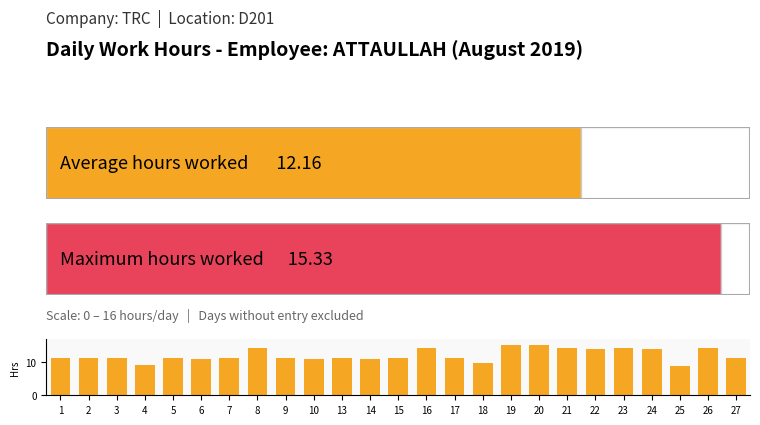

What is the difference between the values at 21 and 13?

3.1